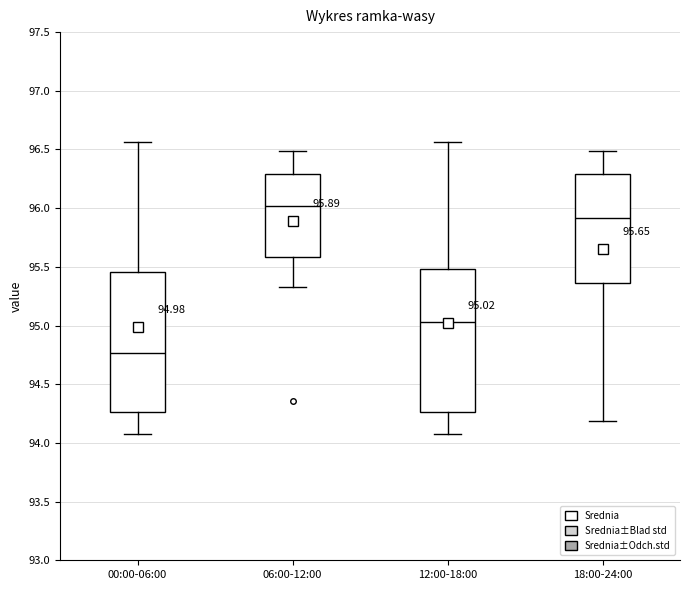

Which box has the lowest median line?

00:00-06:00